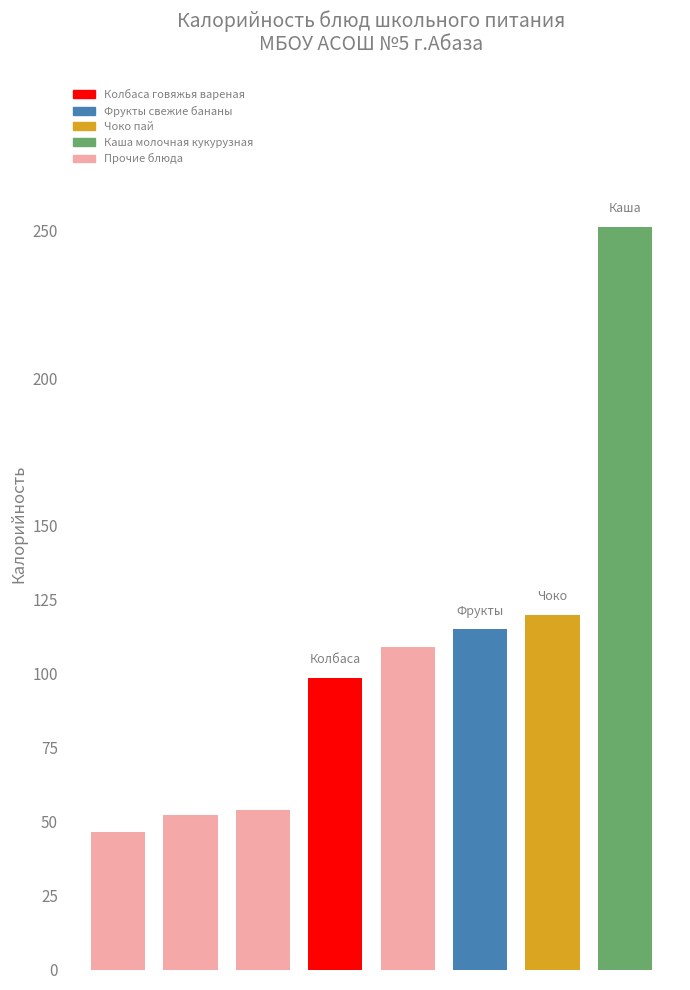

What is the difference between the maximum and minimum values?

204.6